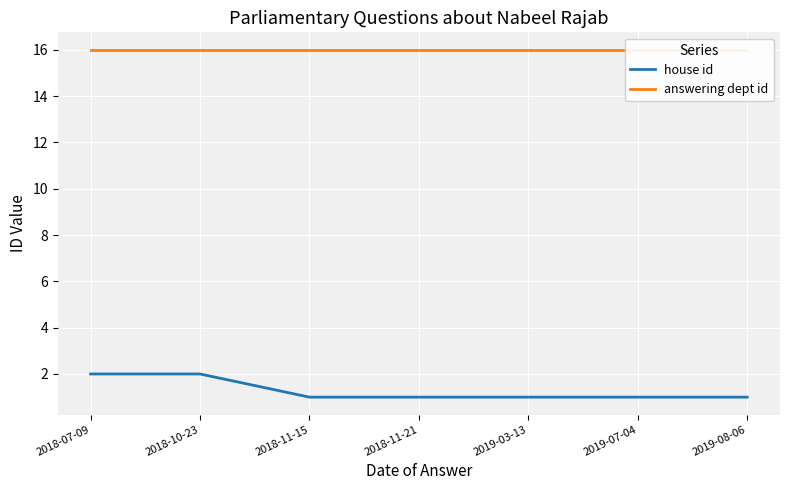

Rank the series at 2019-08-06 from highest to lowest value.

answering dept id, house id